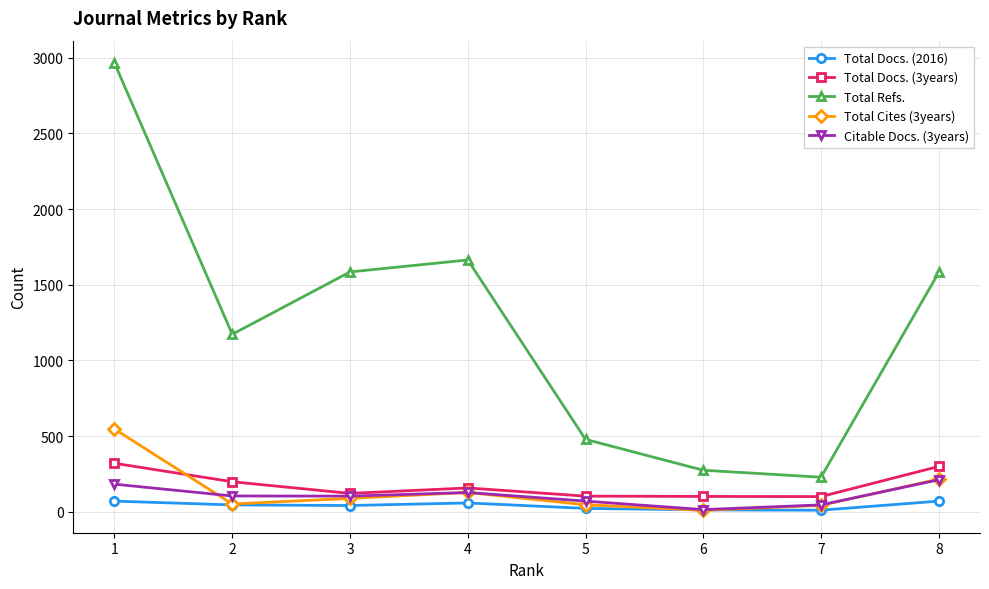

True or false: Total Cites (3years) and Total Refs. intersect in this chart.

False